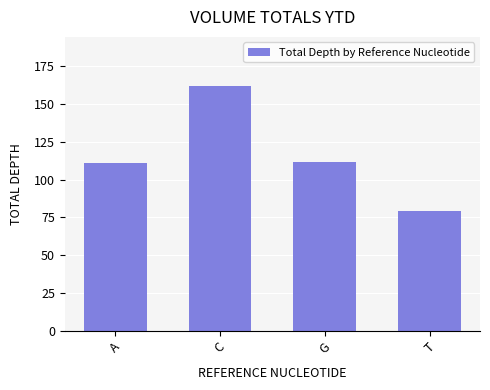

What is the label of the 3rd bar from the left?

G